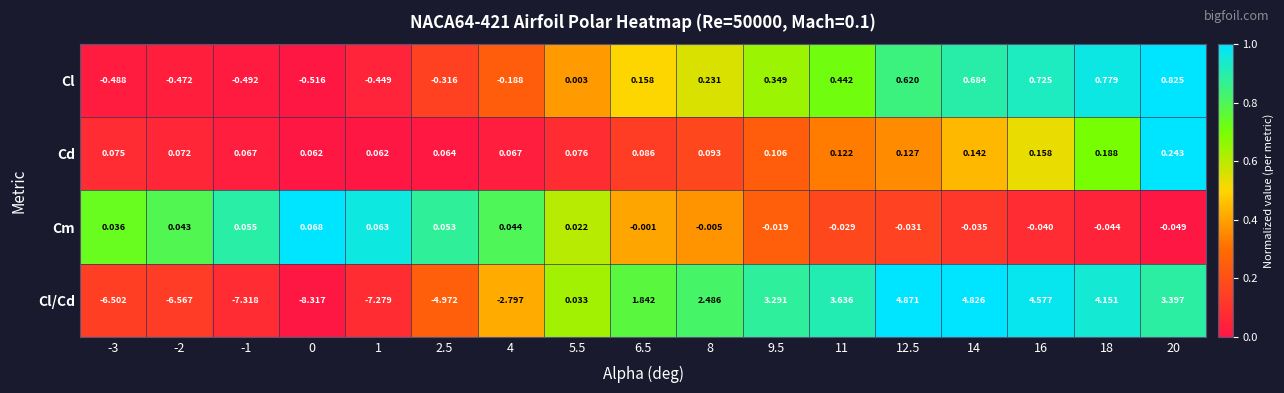

Which series has the widest spread of values?

Cl/Cd